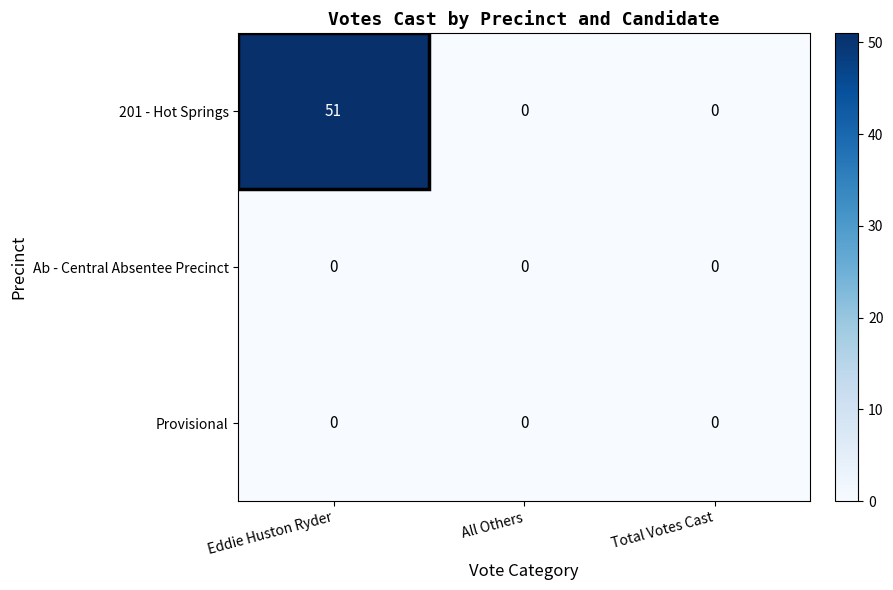

What is the average value of the 201 - Hot Springs series?

17